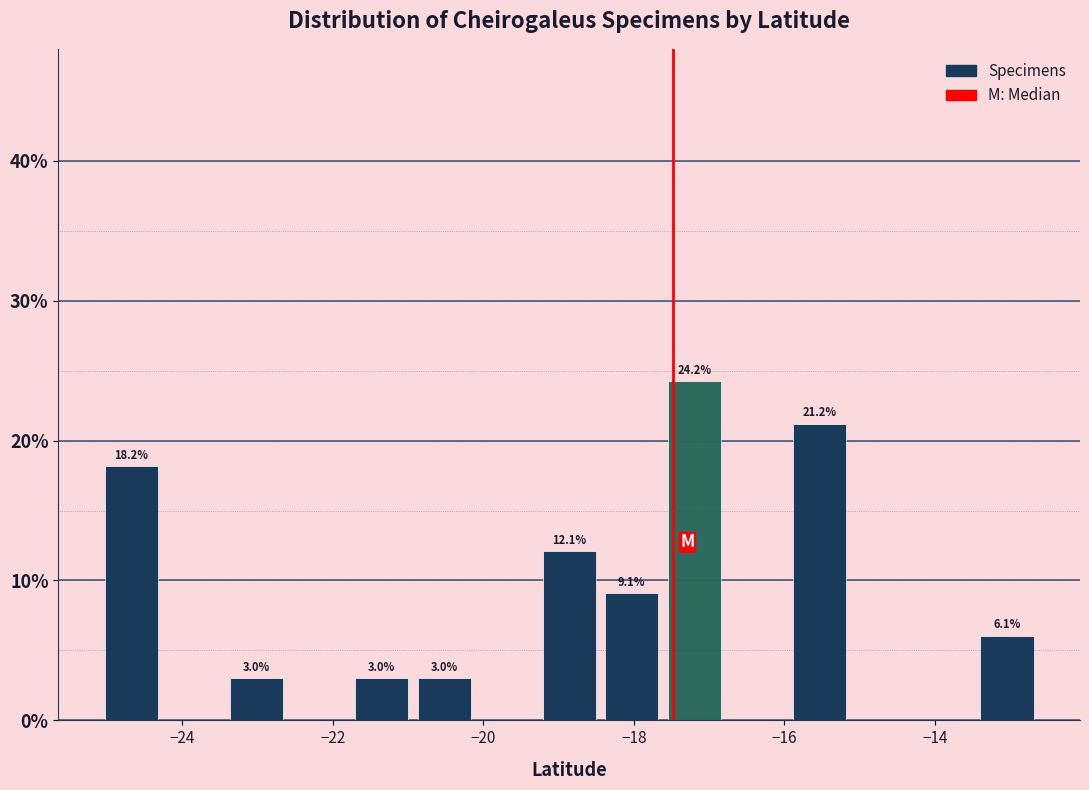

Which range on the x-axis has the tallest bar?

-17.6 to -16.8